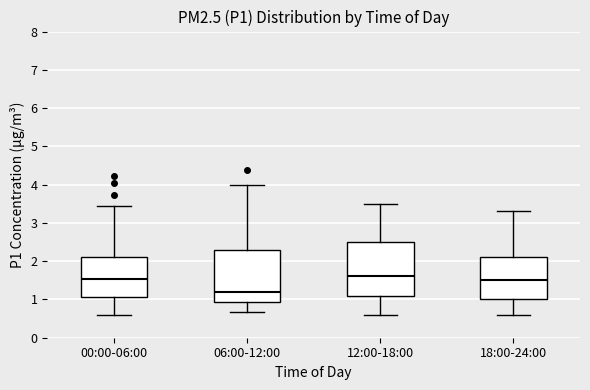

Where does the median line of the box for 12:00-18:00 sit on the y-axis? The values are not printed on the chart, so give them approximately, as read against the axis.

1.6